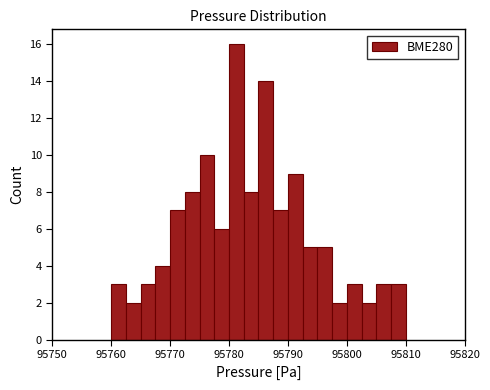

Read against the x-axis, roughly where is the centre of the tallest bar?

95781